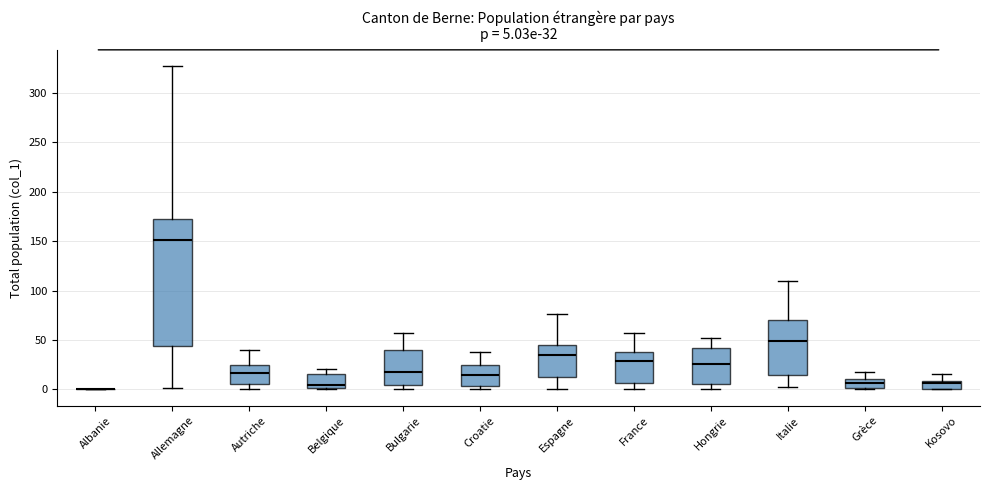

Comparing the boxes themselves (not the whiskers), which one is the tallest?

Allemagne